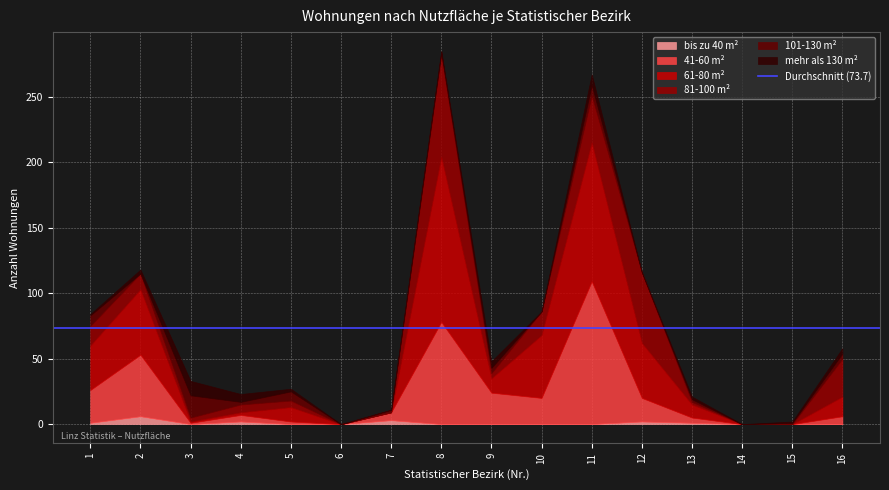

At 16, list the series in order from largest to smallest.

81-100 m², 61-80 m², 41-60 m², 101-130 m², mehr als 130 m², bis zu 40 m²